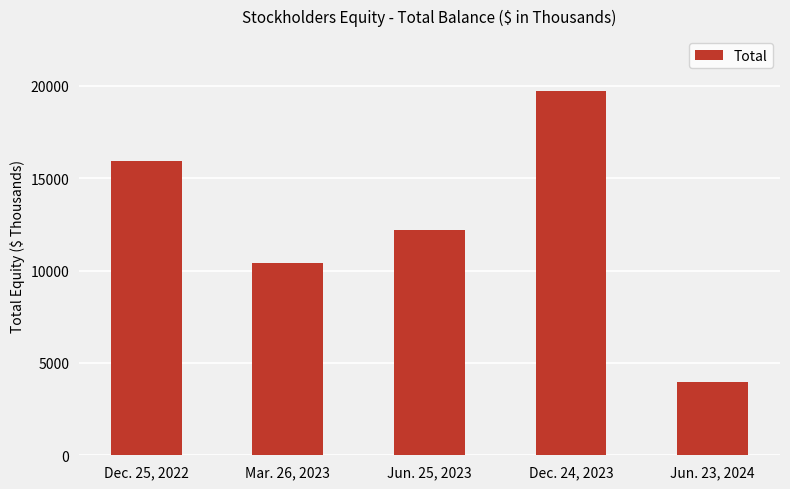

At which label does the data first exceed 12207?

Dec. 25, 2022